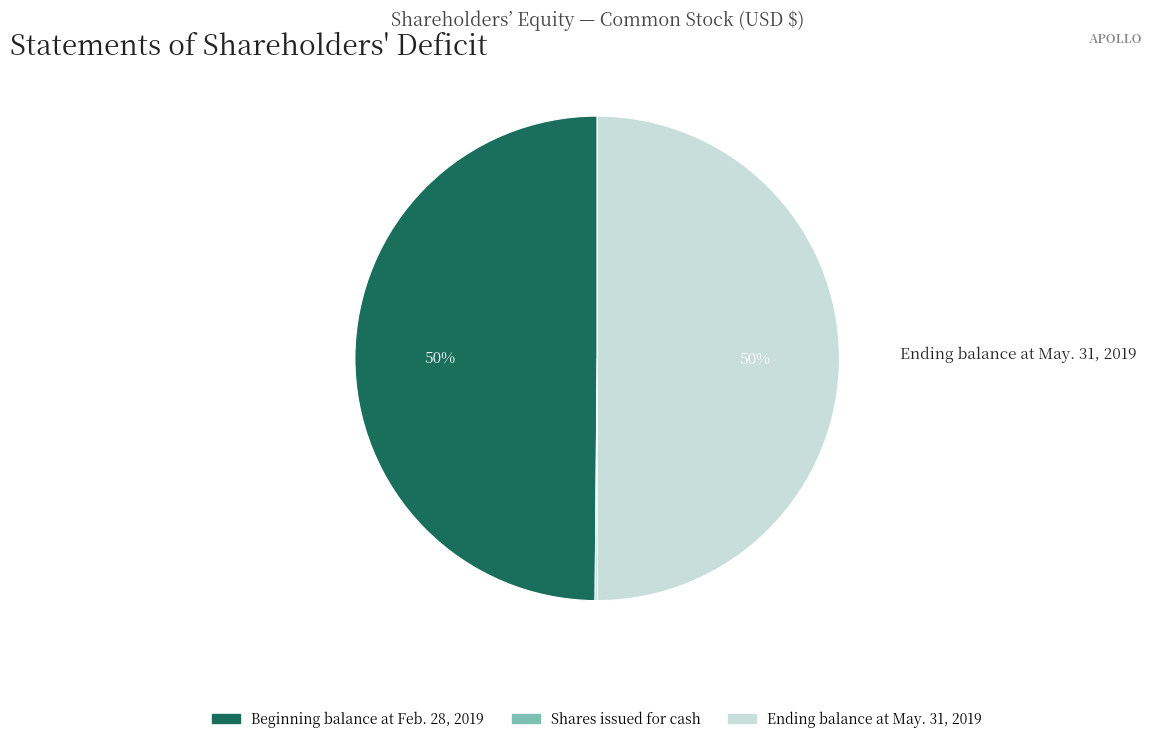

Does Beginning balance at Feb. 28, 2019 account for over 50% of the chart?

No